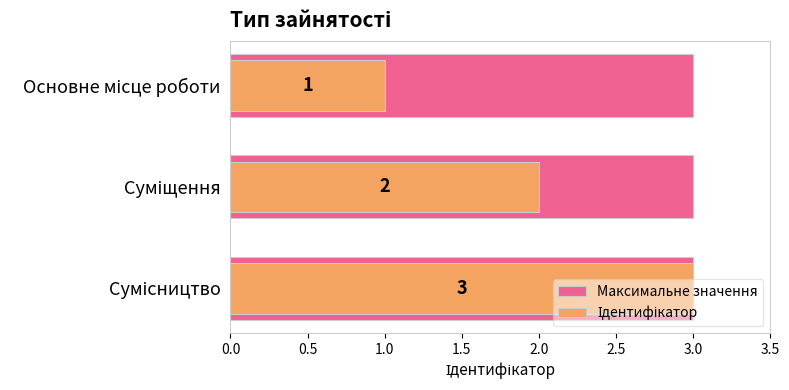

How many bars are there in total?

6